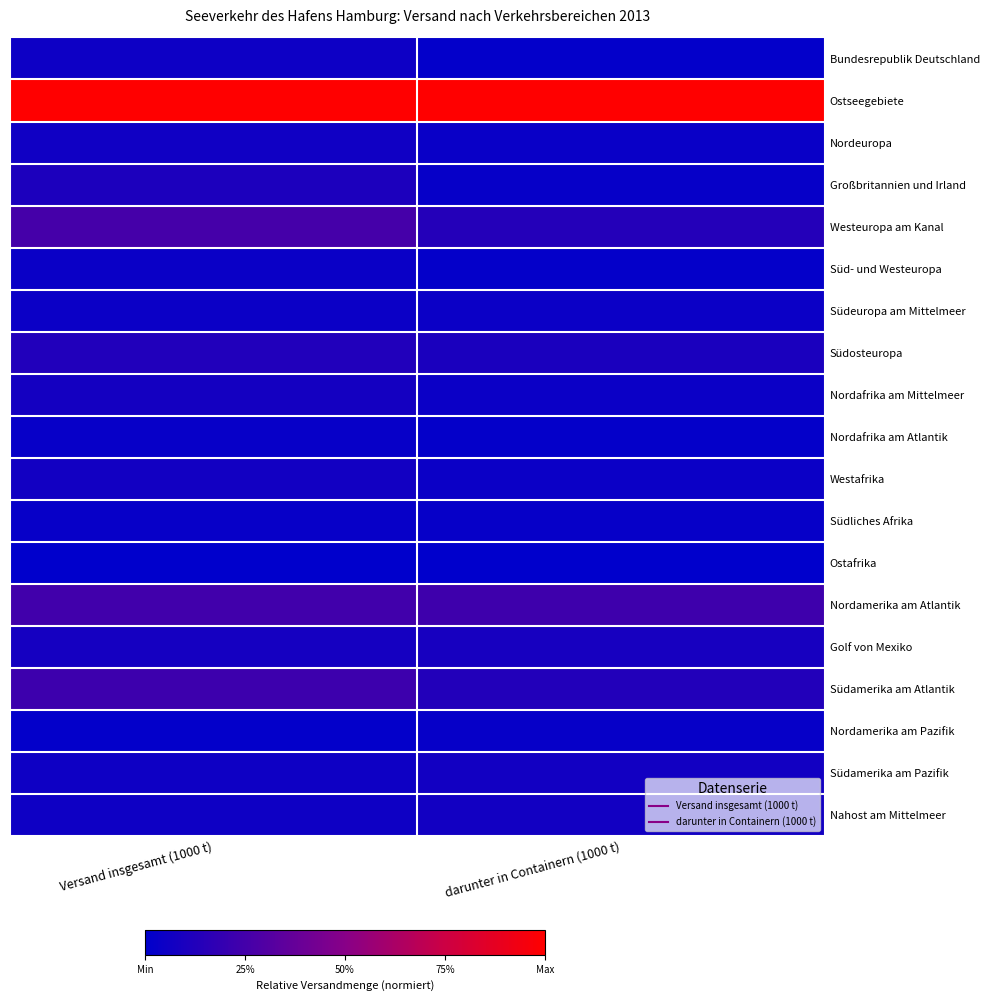

Count the number of categories in the chart.

2